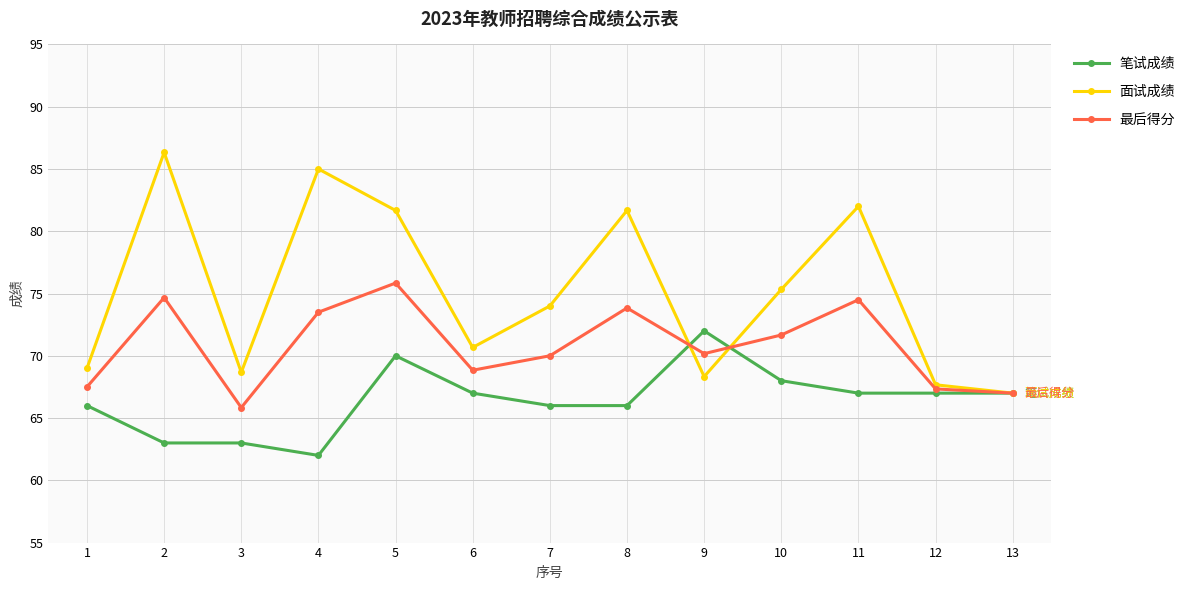

How many lines are shown in the chart?

3